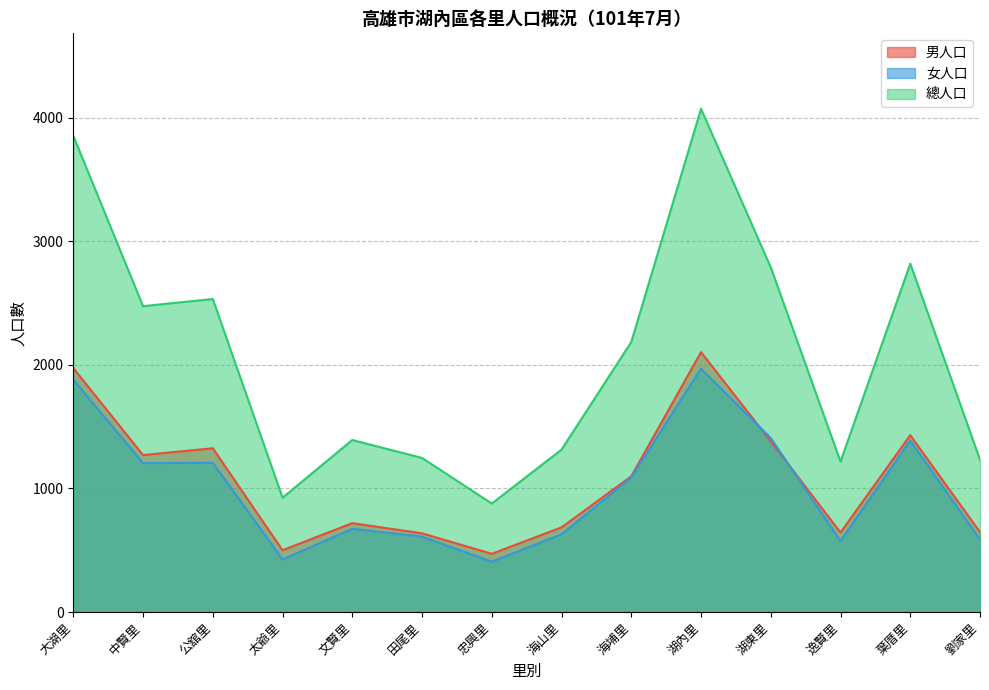

Which series has the largest total across all categories?

總人口